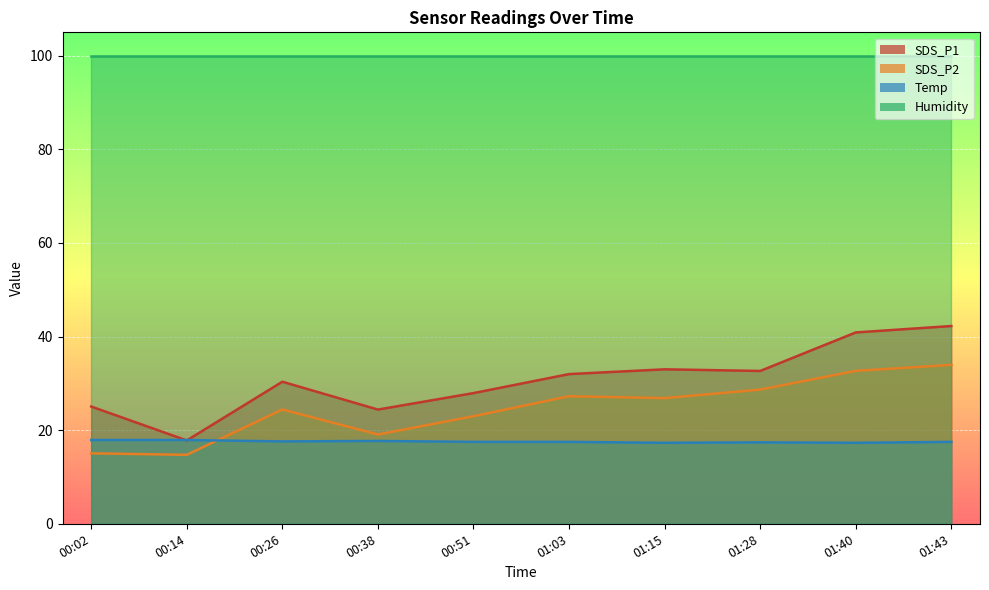

The value of SDS_P2 at 00:02 is 23.6. True or false?

False